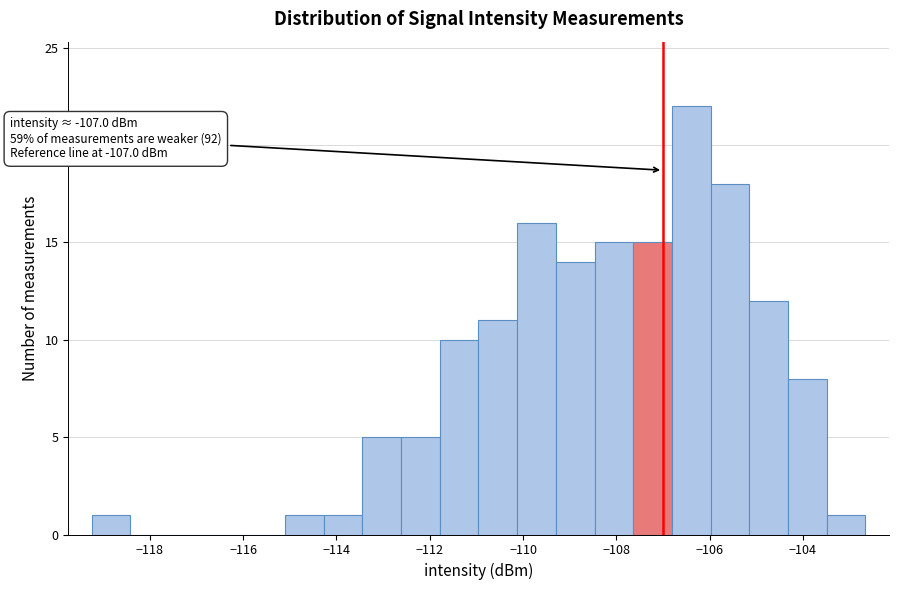

Over which range of the x-axis is the bar tallest?

-106.8 to -106.0